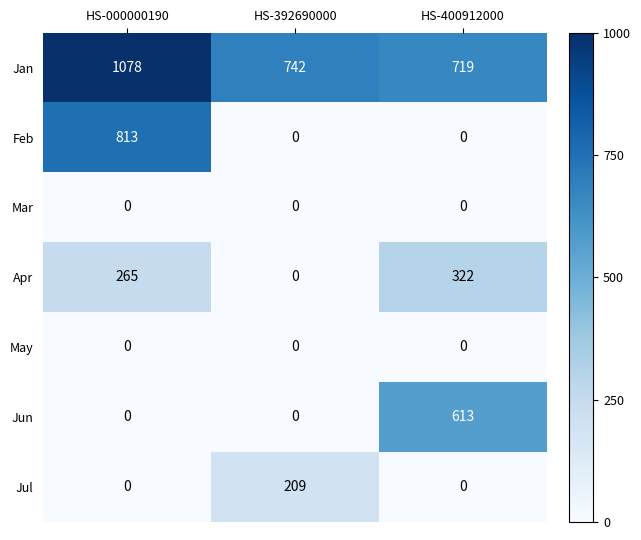

Which series has the widest spread of values?

Feb